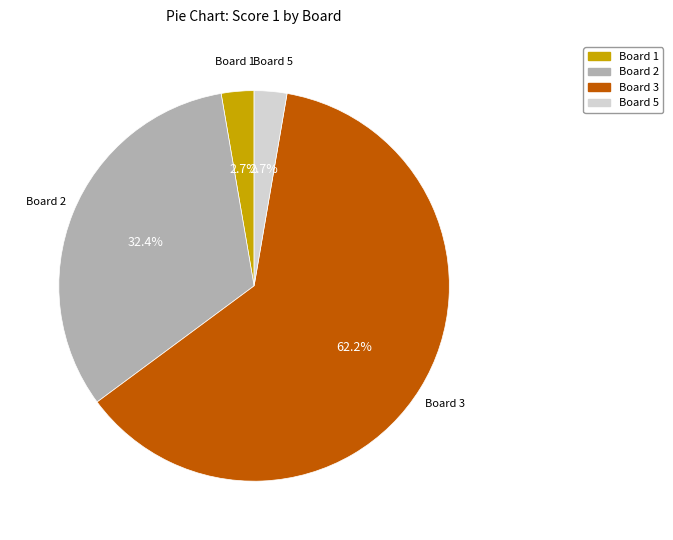

Is there any slice that represents more than half of the pie?

Yes